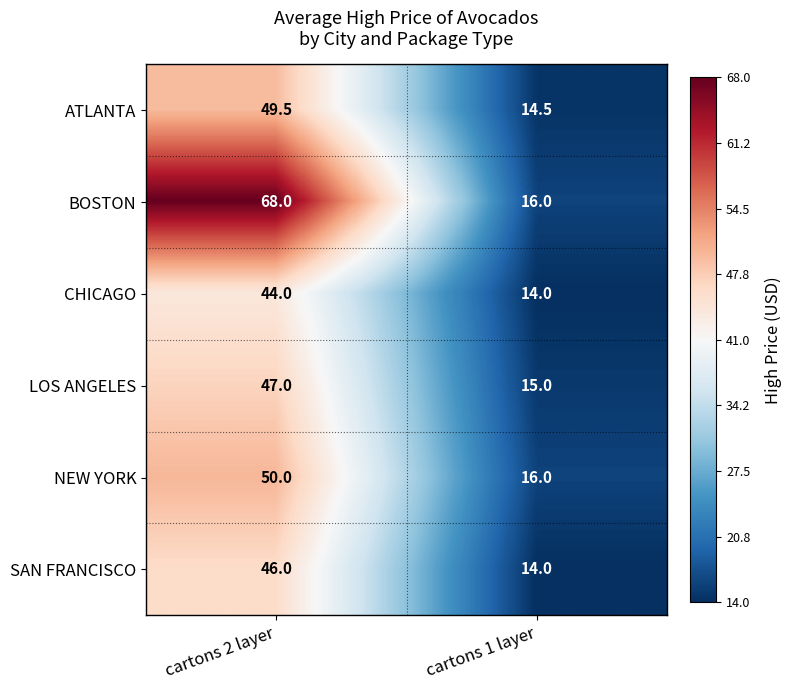

How many data points does each series have?

2